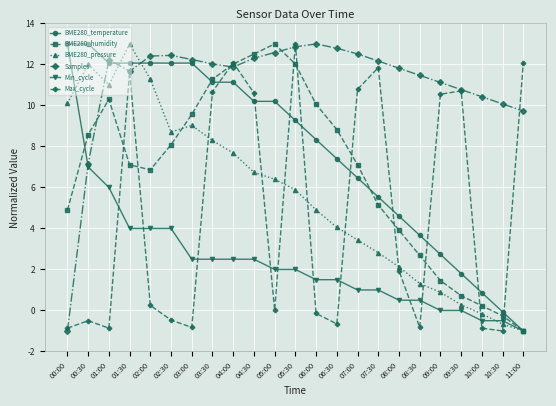

What is the label of the 23rd point from the right?

00:00